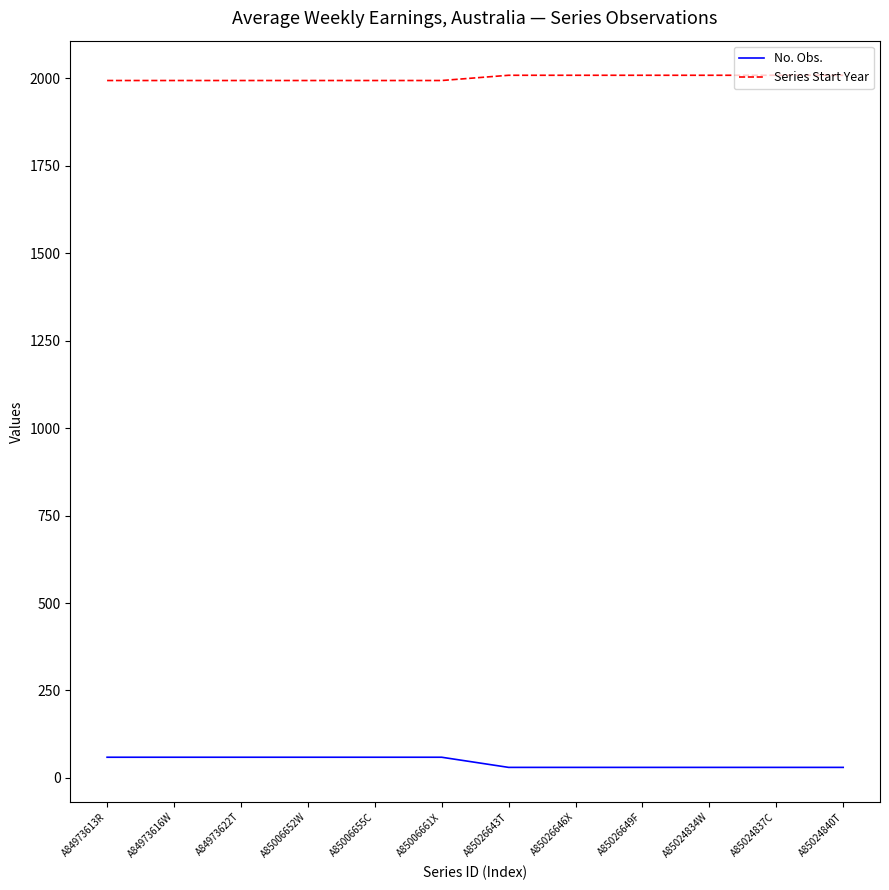

What is the lowest value of the Series Start Year series?

1994